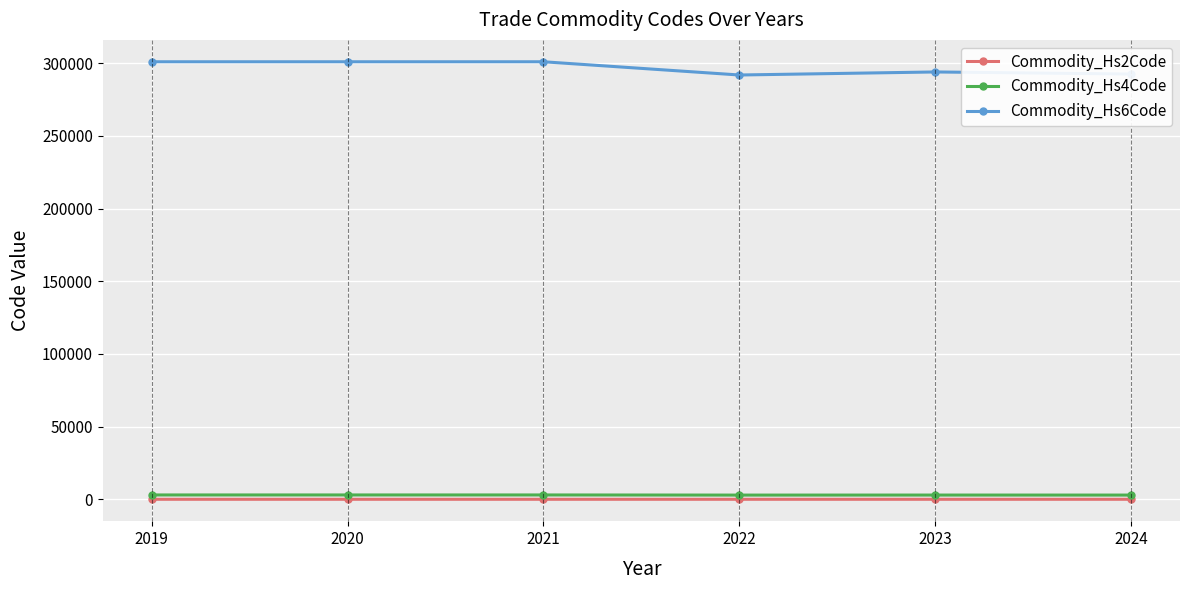

What is the approximate value of Commodity_Hs4Code at 2021?

3009.5